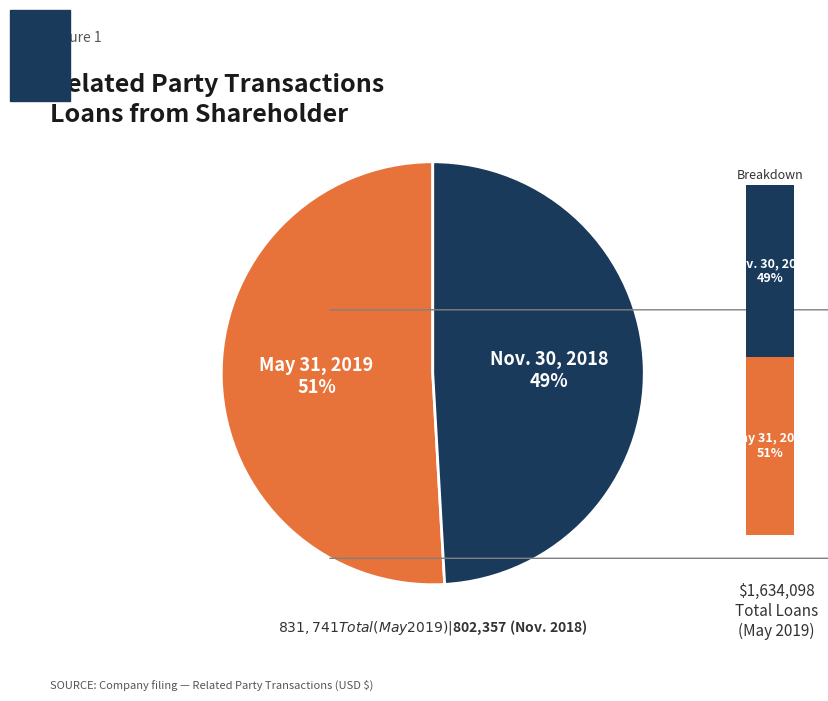

To the nearest percent, what portion does Loans from shareholder (Nov. 30, 2018) represent?

49%